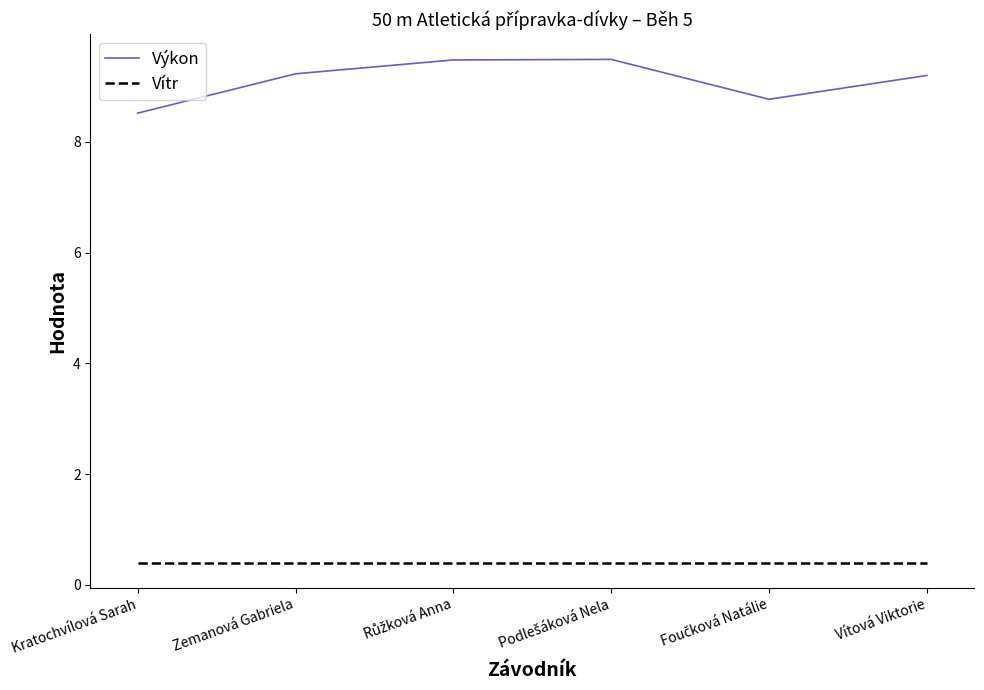

List the series in order of their peak value, highest first.

Výkon, Vítr